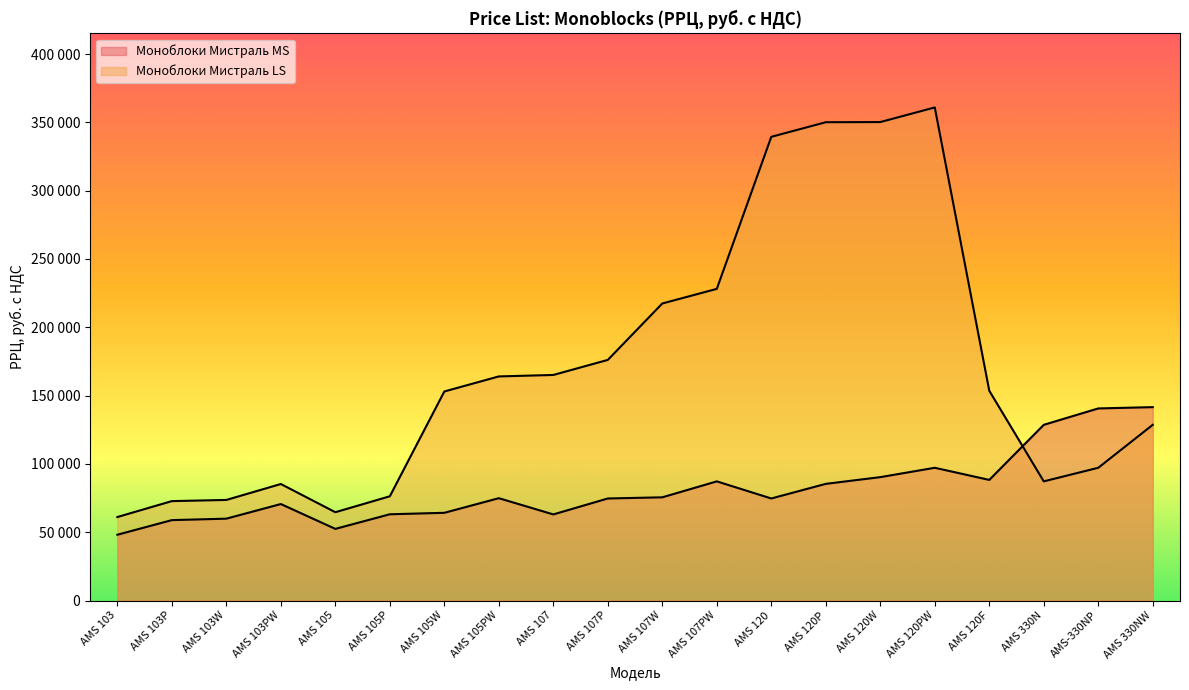

Between AMS 120P and AMS 105W, which is larger?

AMS 120P